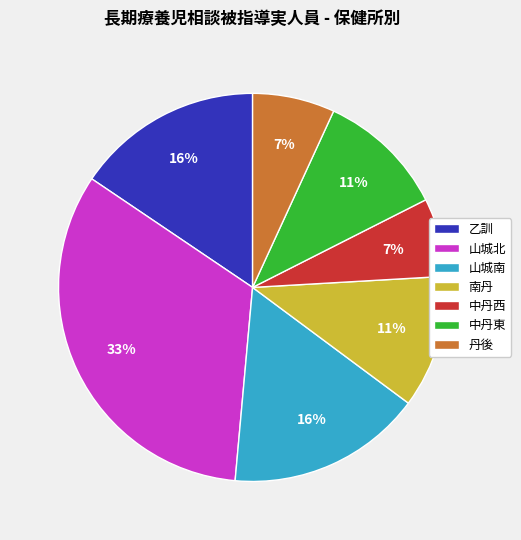

To the nearest percent, what is the difference between the 南丹 and 山城北 slice percentages?

22%